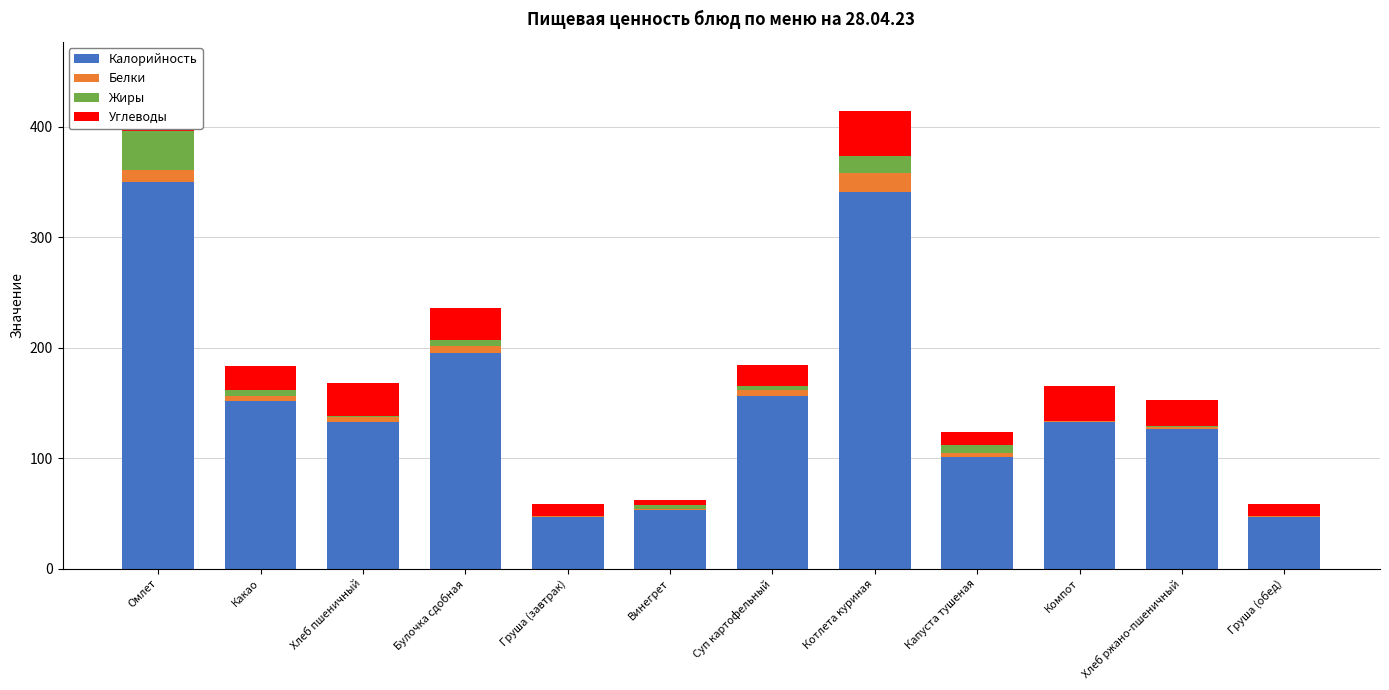

Is it true that Калорийность equals 512.0 at Котлета куриная?

False